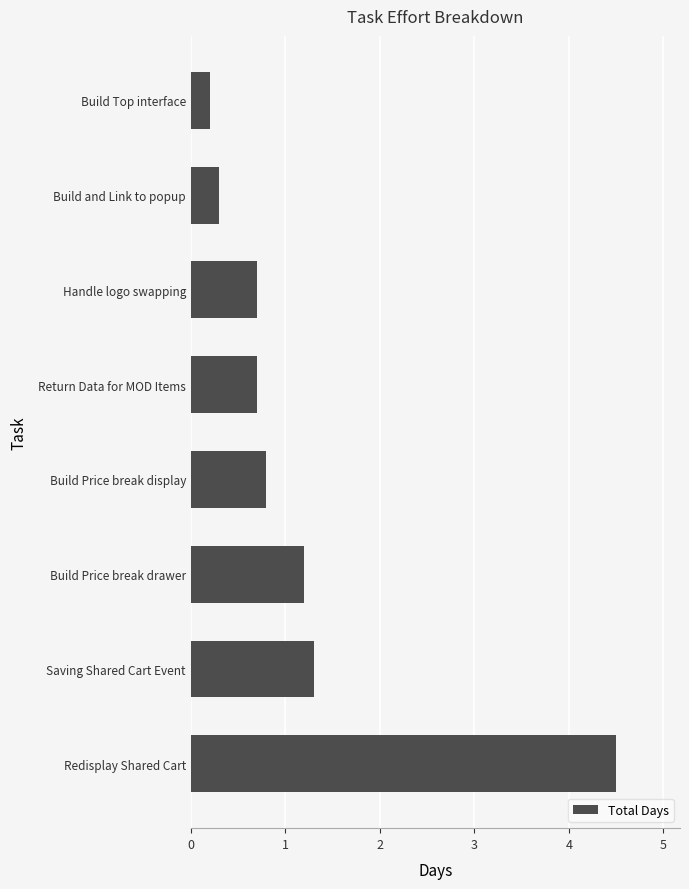

What is the average value?

1.2